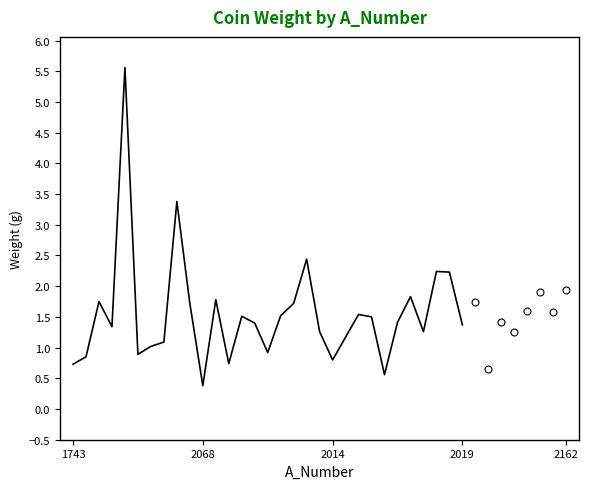

What is the sum of all values?

47.9